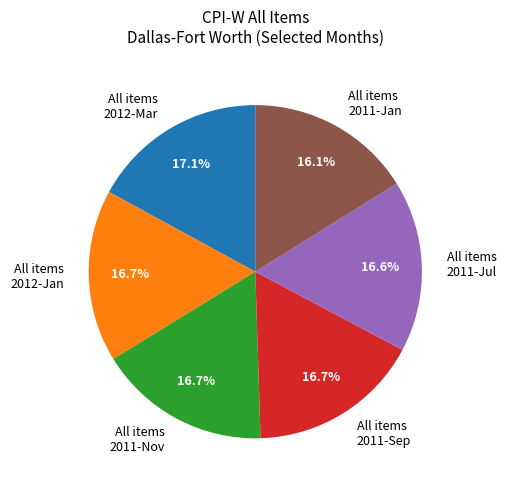

What is the ratio of the value at 2012-Jan to the value at 2012-Mar?

1.0